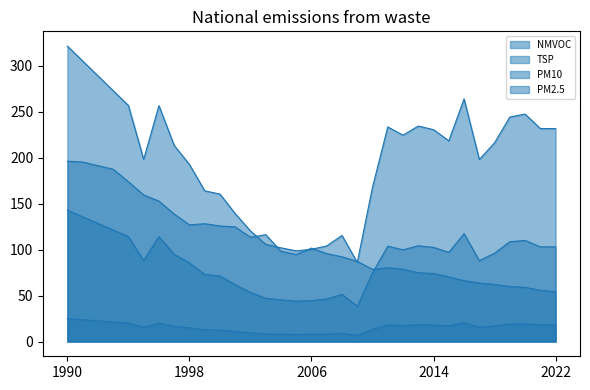

Which series has the largest total across all categories?

TSP